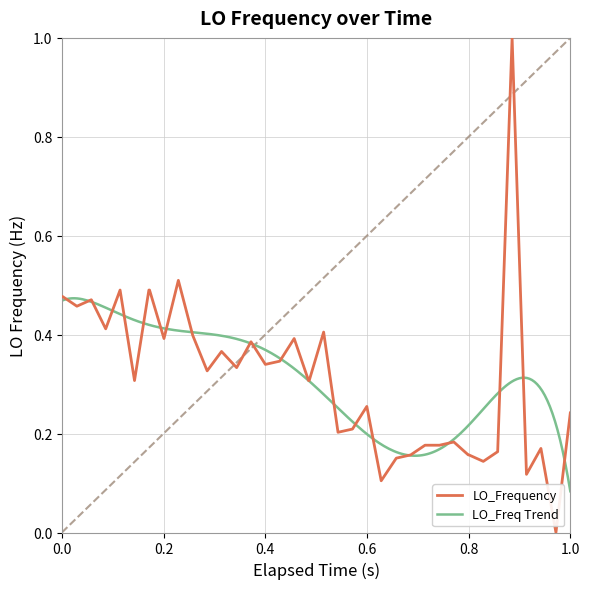

True or false: the data shows 0.0 at 25.

False